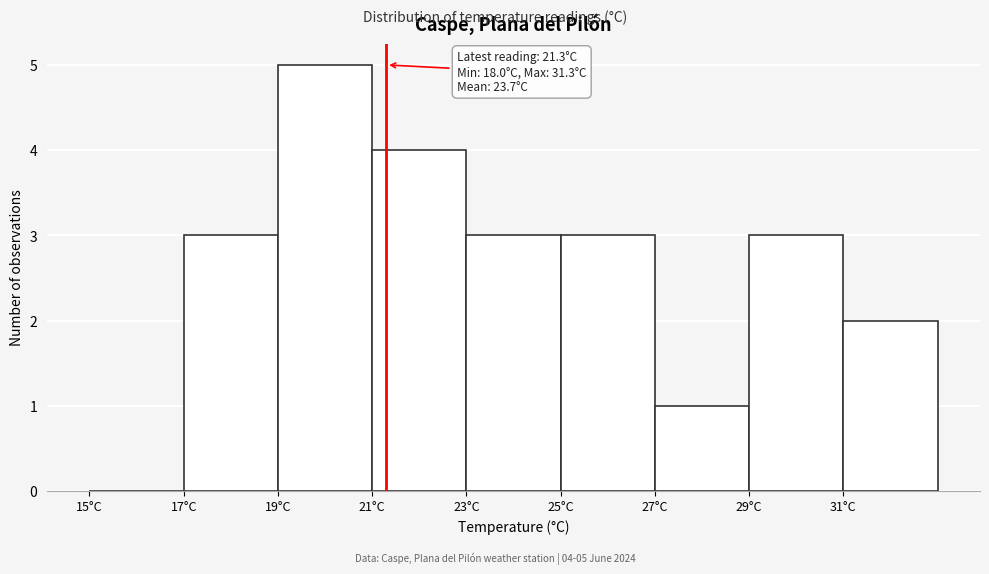

Over which range of the x-axis is the bar tallest?

19 to 21